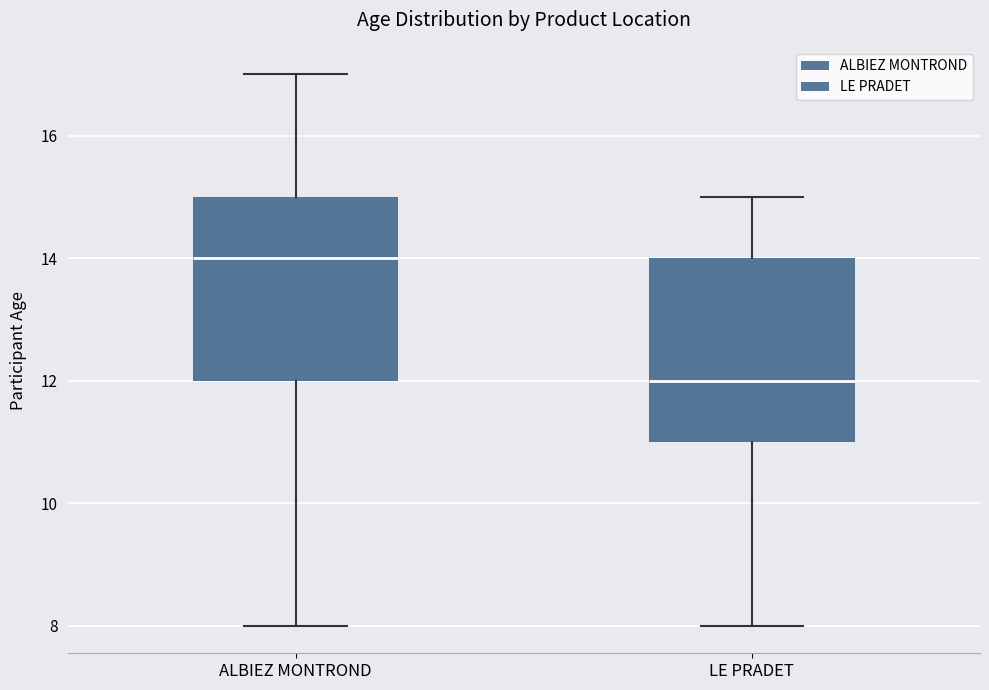

Reading left to right, read every box against the y-axis: the position of its median line, the range the box covers, and the ends of its whiskers. The values are not printed on the chart, so give them approximately, as read against the axis.

ALBIEZ MONTROND: median 14, box 12 to 15, whiskers 8 to 17
LE PRADET: median 12, box 11 to 14, whiskers 8 to 15